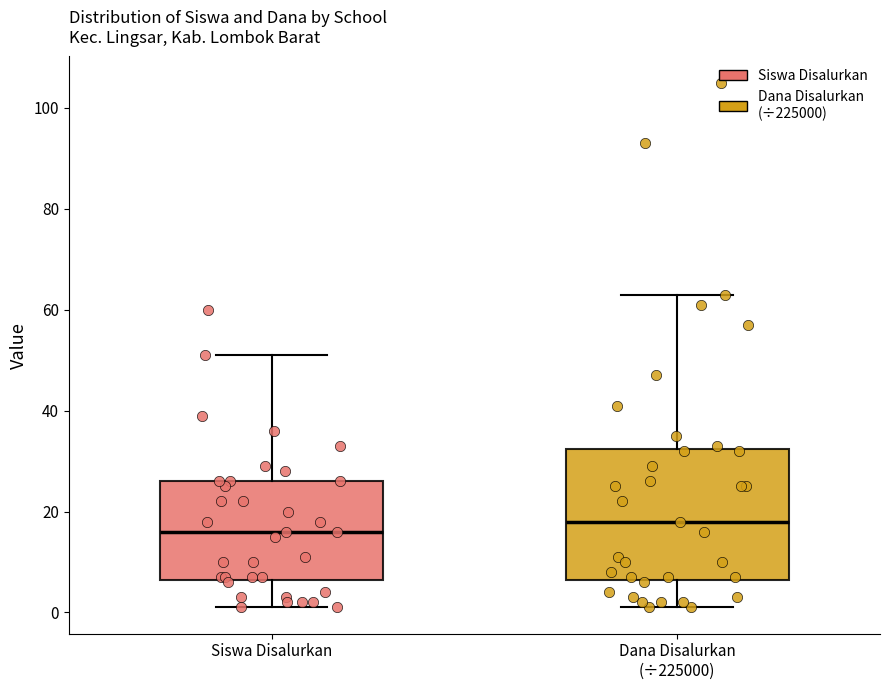

Which box's median line is the highest?

Dana Disalurkan (÷225000)